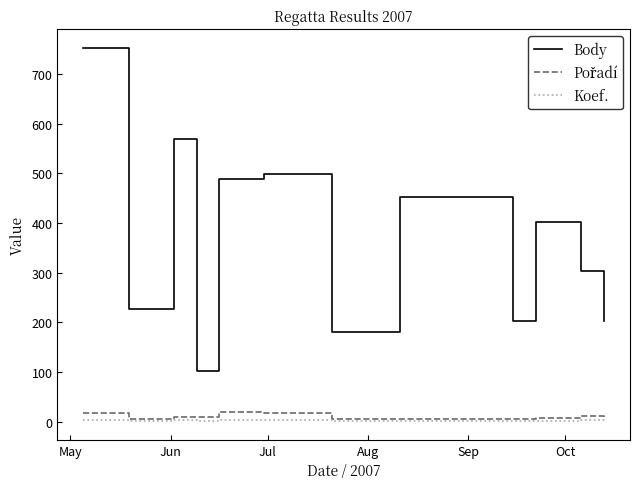

Which series has the widest spread of values?

Body